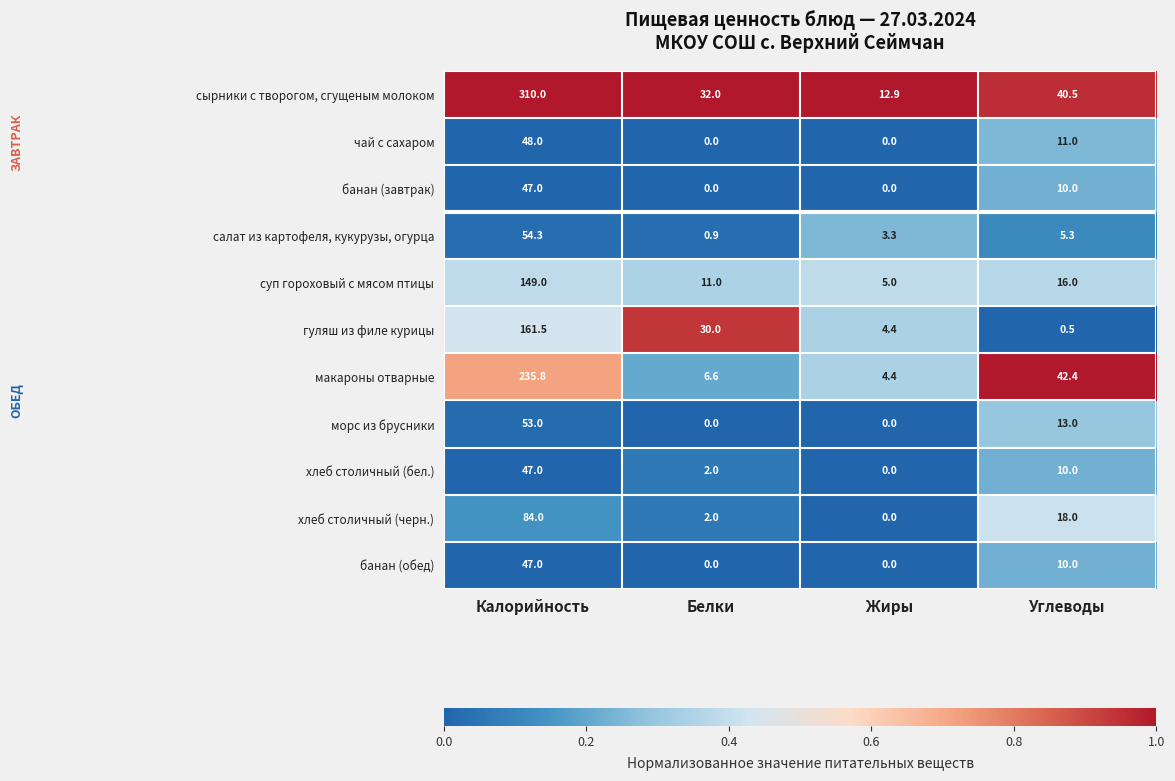

What is the sum of all морс из брусники values?

66.0